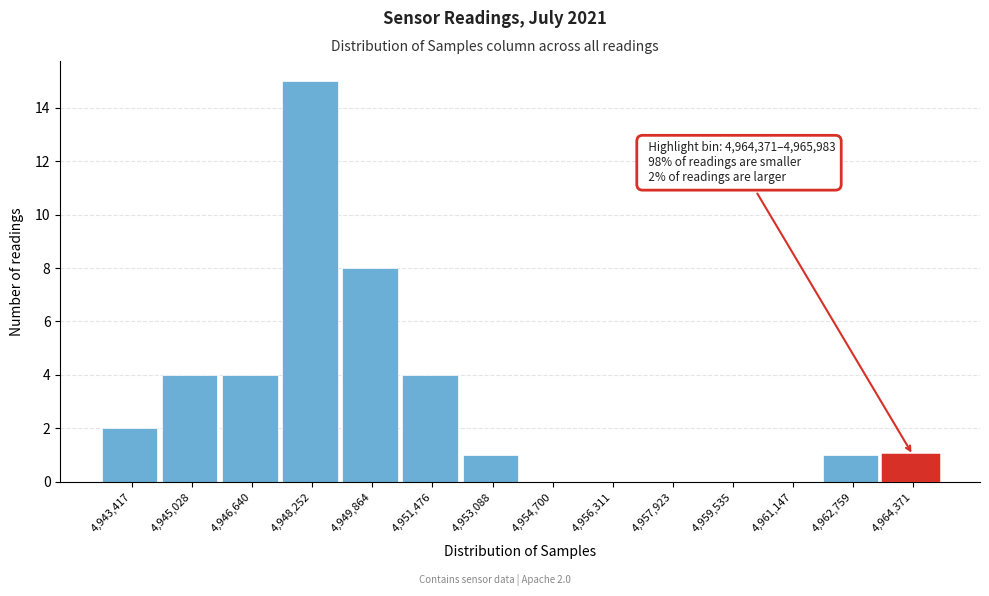

Reading left to right, what are all the values shown in this chart?

4,943,417=2	4,945,028=4	4,946,640=4	4,948,252=15	4,949,864=8	4,951,476=4	4,953,088=1	4,954,700=0	4,956,311=0	4,957,923=0	4,959,535=0	4,961,147=0	4,962,759=1	4,964,371=1